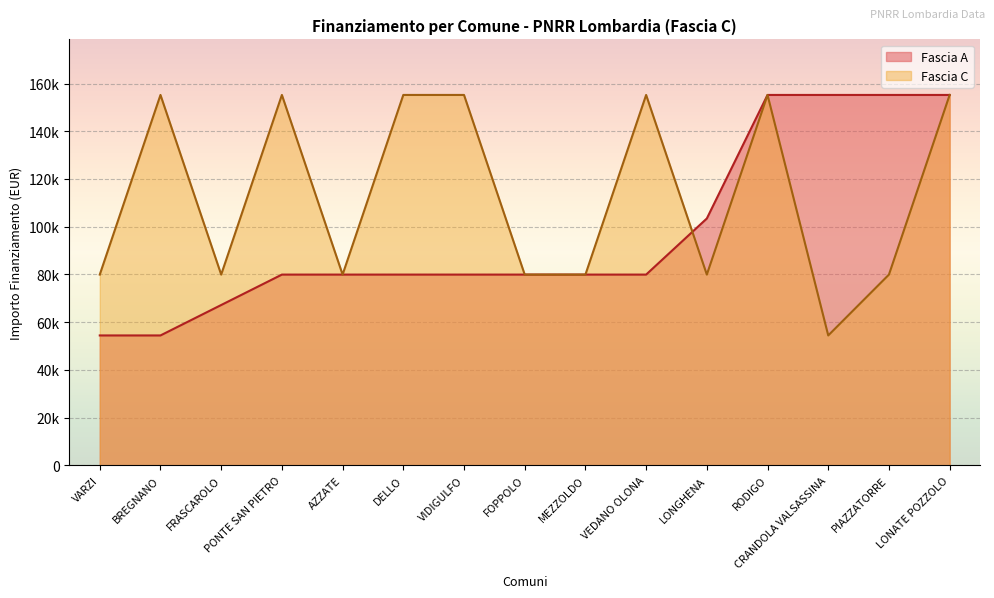

What is the label of the 1st point from the right?

LONATE POZZOLO